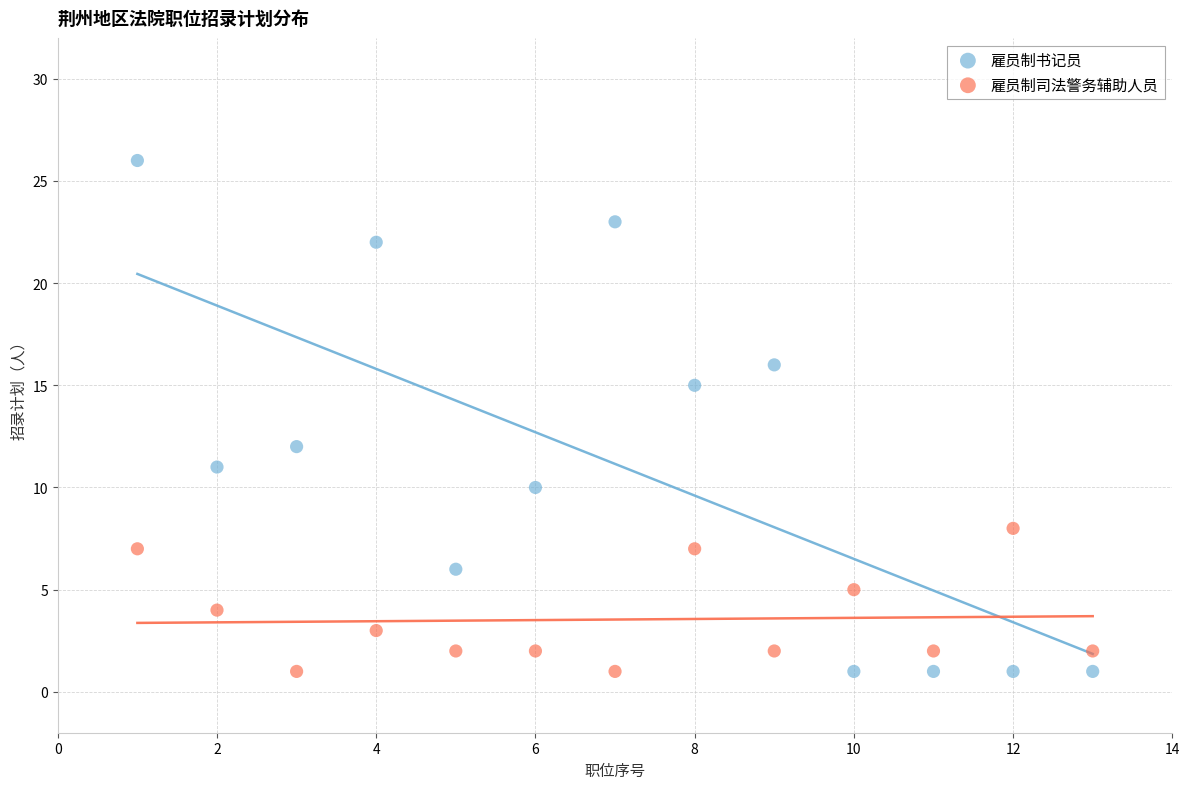

Across all data points, what is the range of Y values (max minus min)?

25